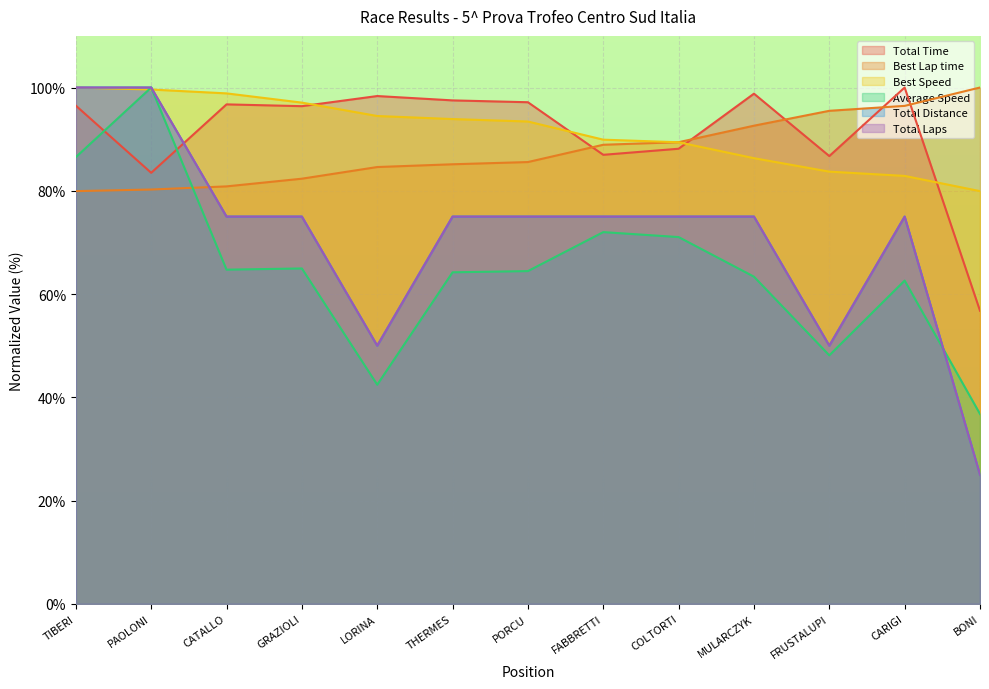

Rank the categories by Best Speed value from highest to lowest.

TIBERI, PAOLONI, CATALLO, GRAZIOLI, LORINA, THERMES, PORCU, FABBRETTI, COLTORTI, MULARCZYK, FRUSTALUPI, CARIGI, BONI